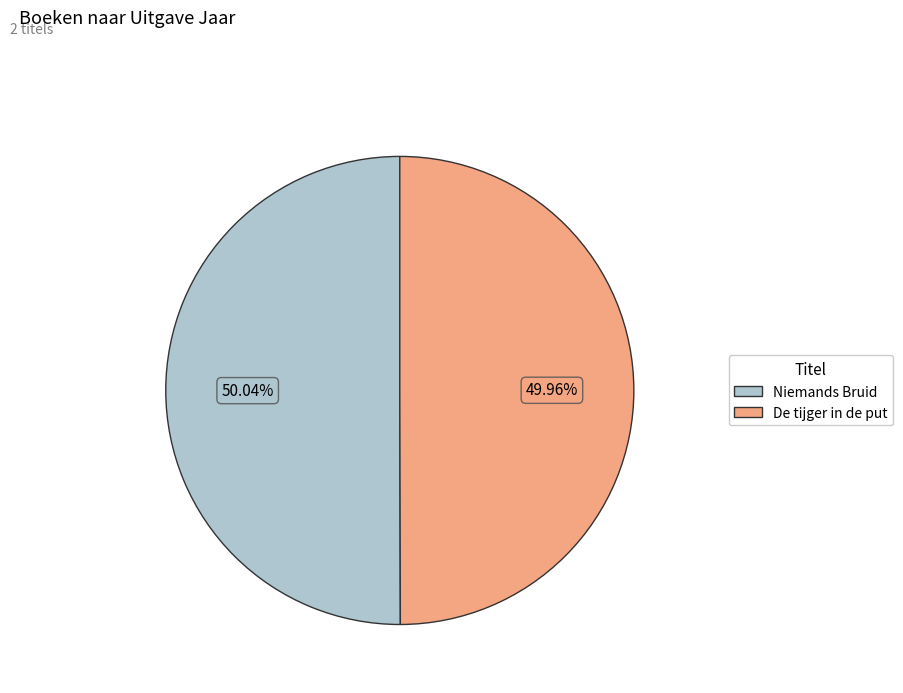

The Niemands Bruid slice represents 50% of the pie. True or false?

True